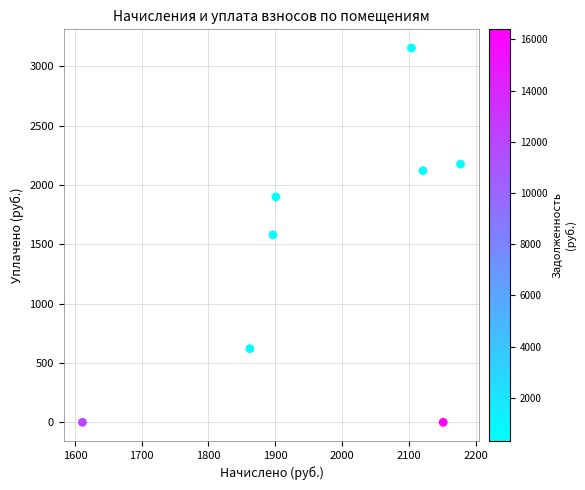

What is the average Y value?

1444.6